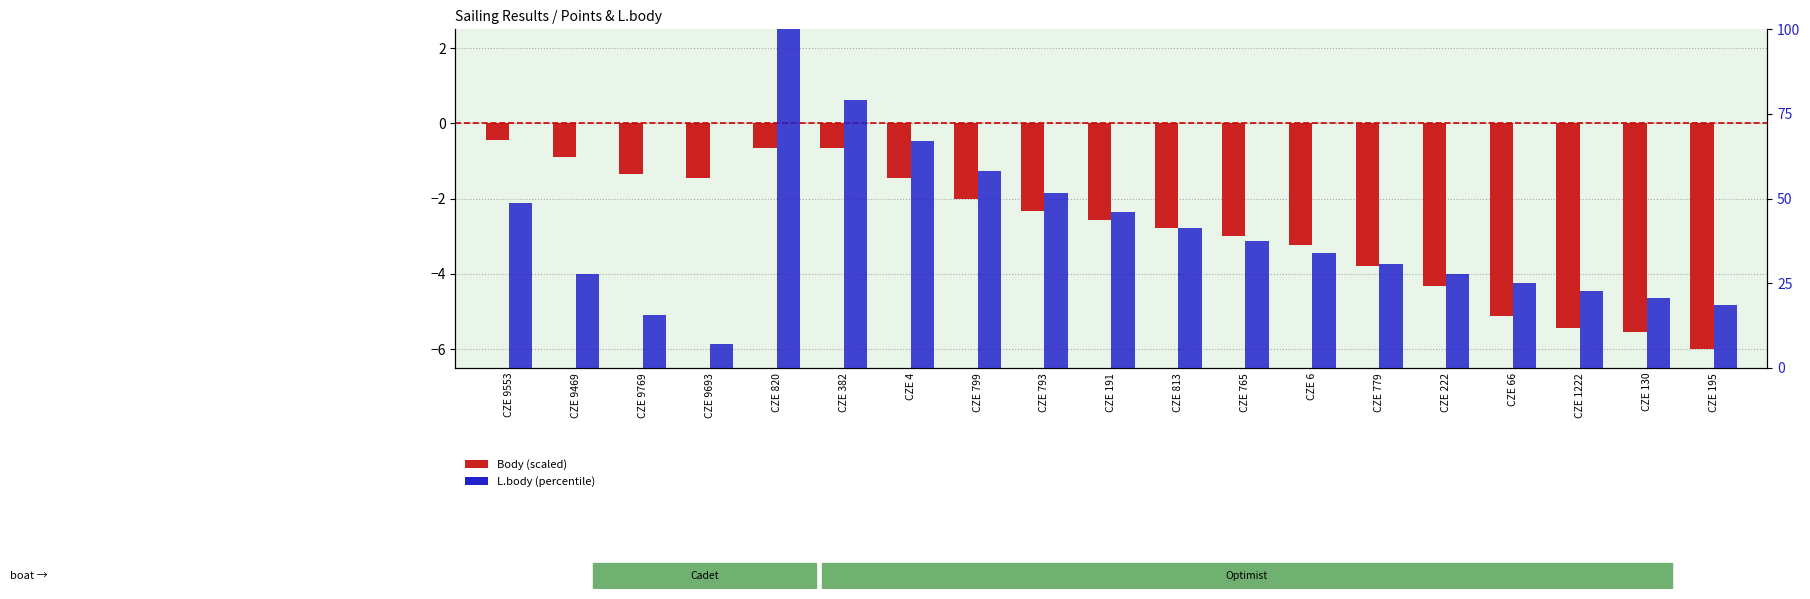

Is it true that L.body (percentile) equals 22.8 at CZE 1222?

True